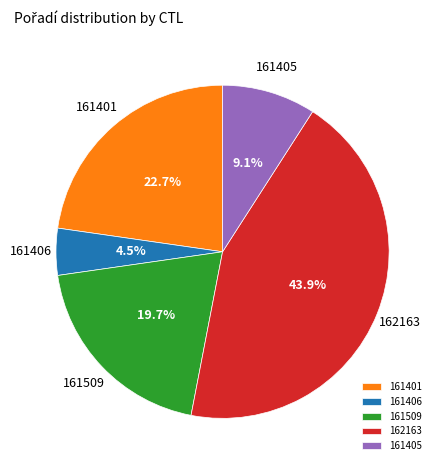

To the nearest percent, what is the combined percentage of 161401 and 161509?

42%